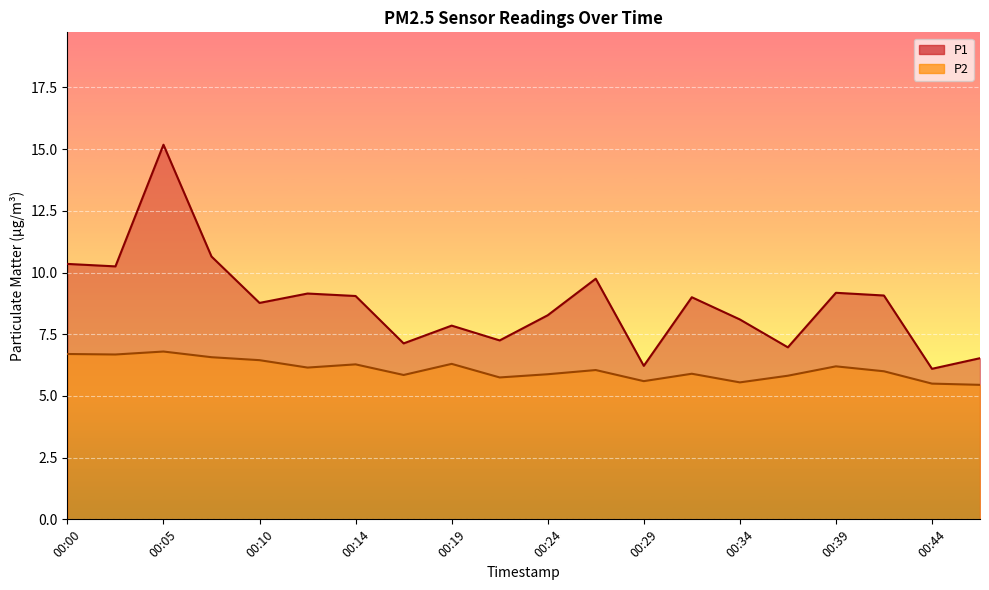

True or false: P2 has a value of 5.8 at 00:22.

True